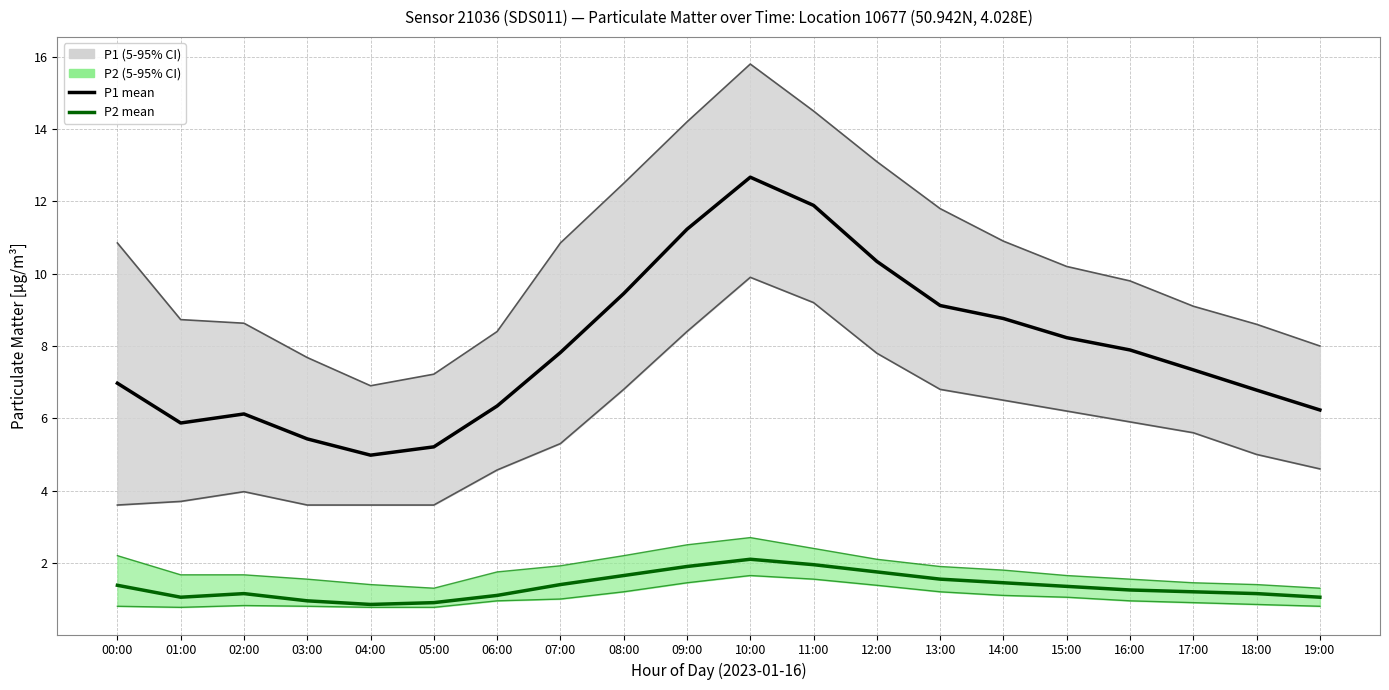

At which label is P1 mean closest to 8?

16:00